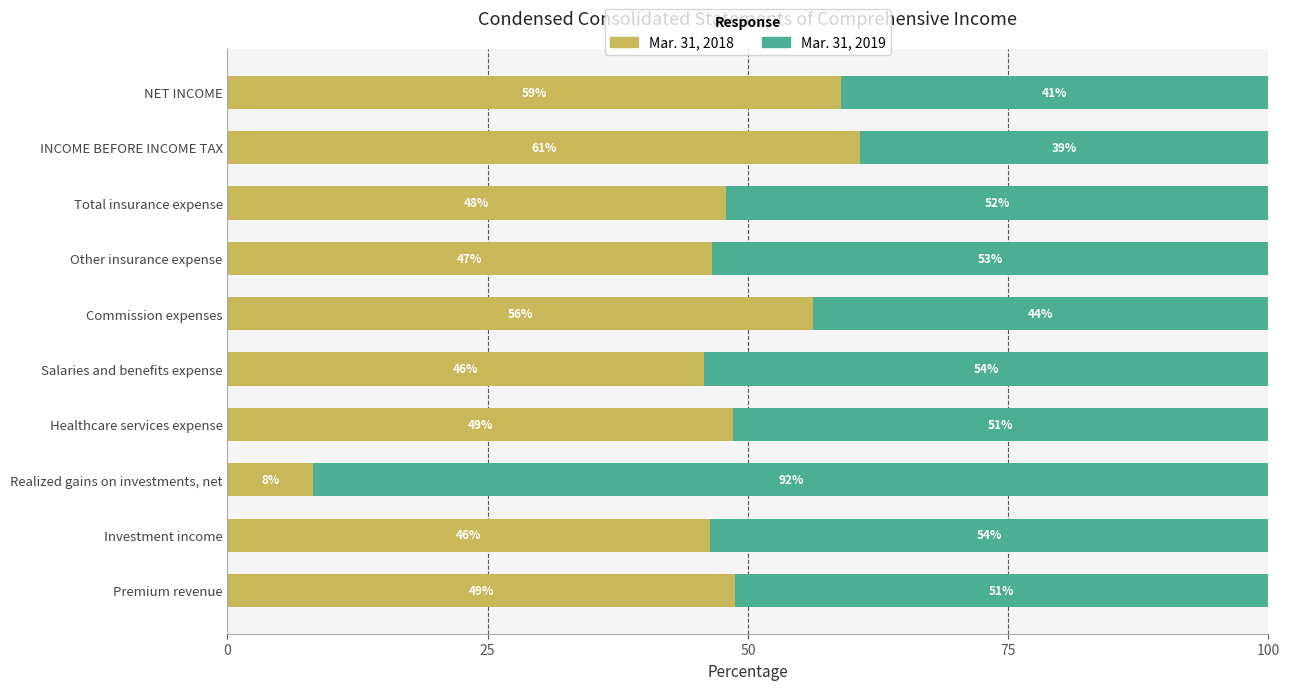

What is the approximate value of Mar. 31, 2018 at Realized gains on investments, net?

8.2